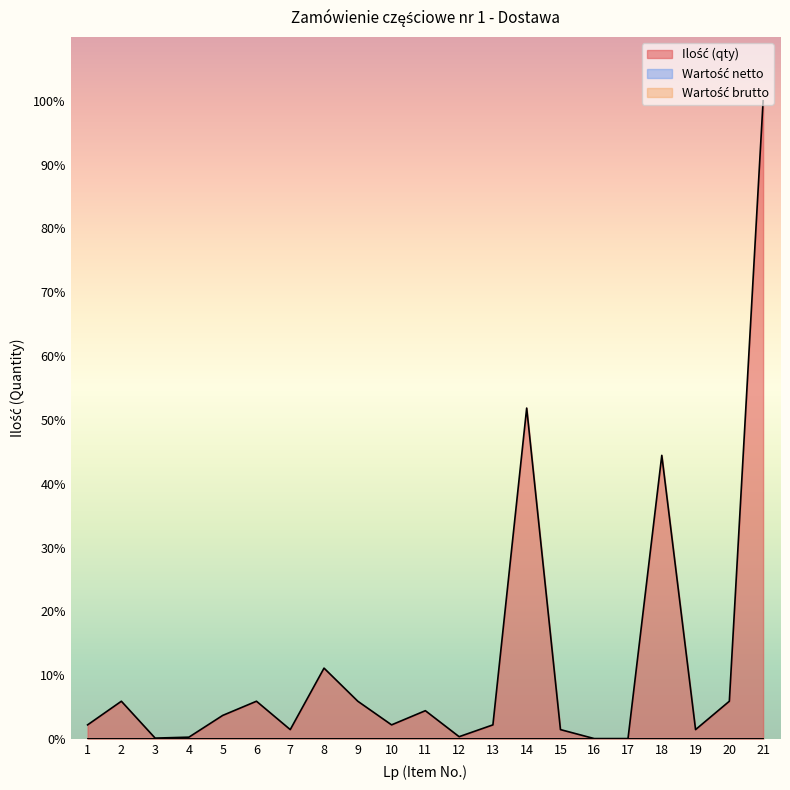

Where is Wartość brutto nearest to the value 0?

1